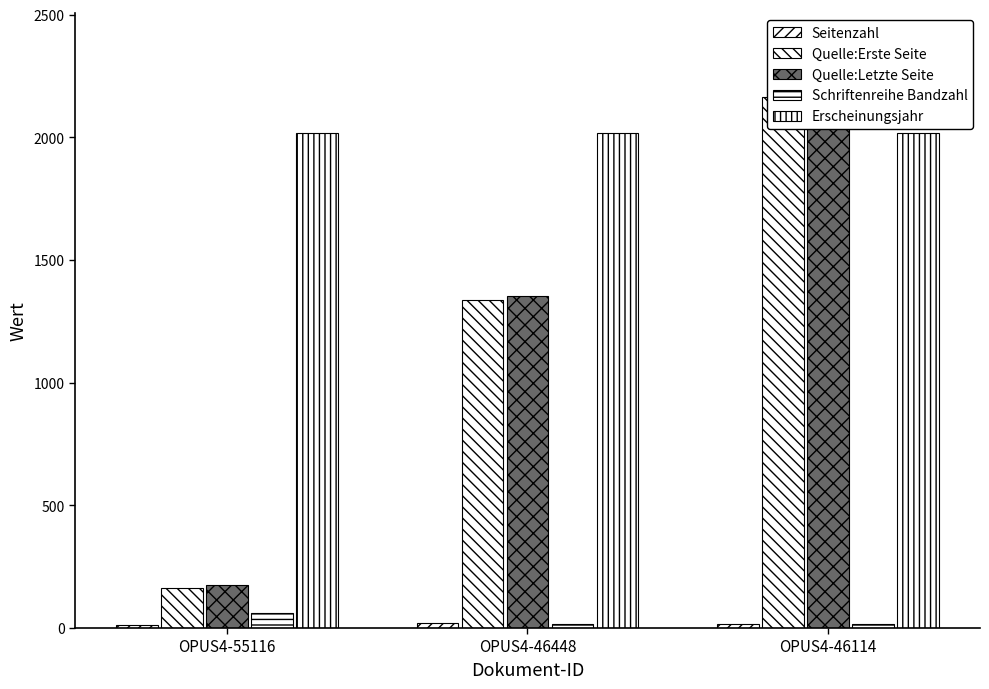

What is the smallest value displayed?

13